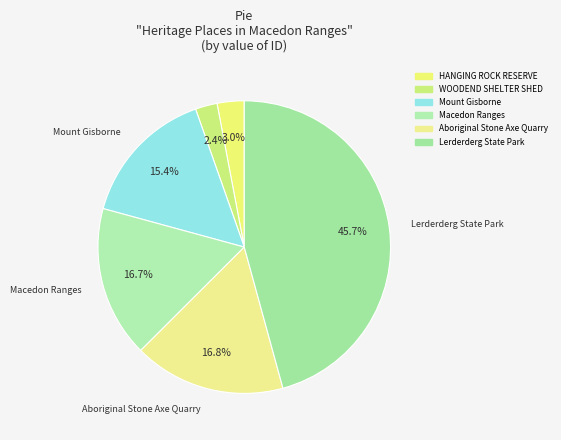

Rank the categories by value from lowest to highest.

WOODEND SHELTER SHED, HANGING ROCK RESERVE, Mount Gisborne, Macedon Ranges, Aboriginal Stone Axe Quarry, Lerderderg State Park